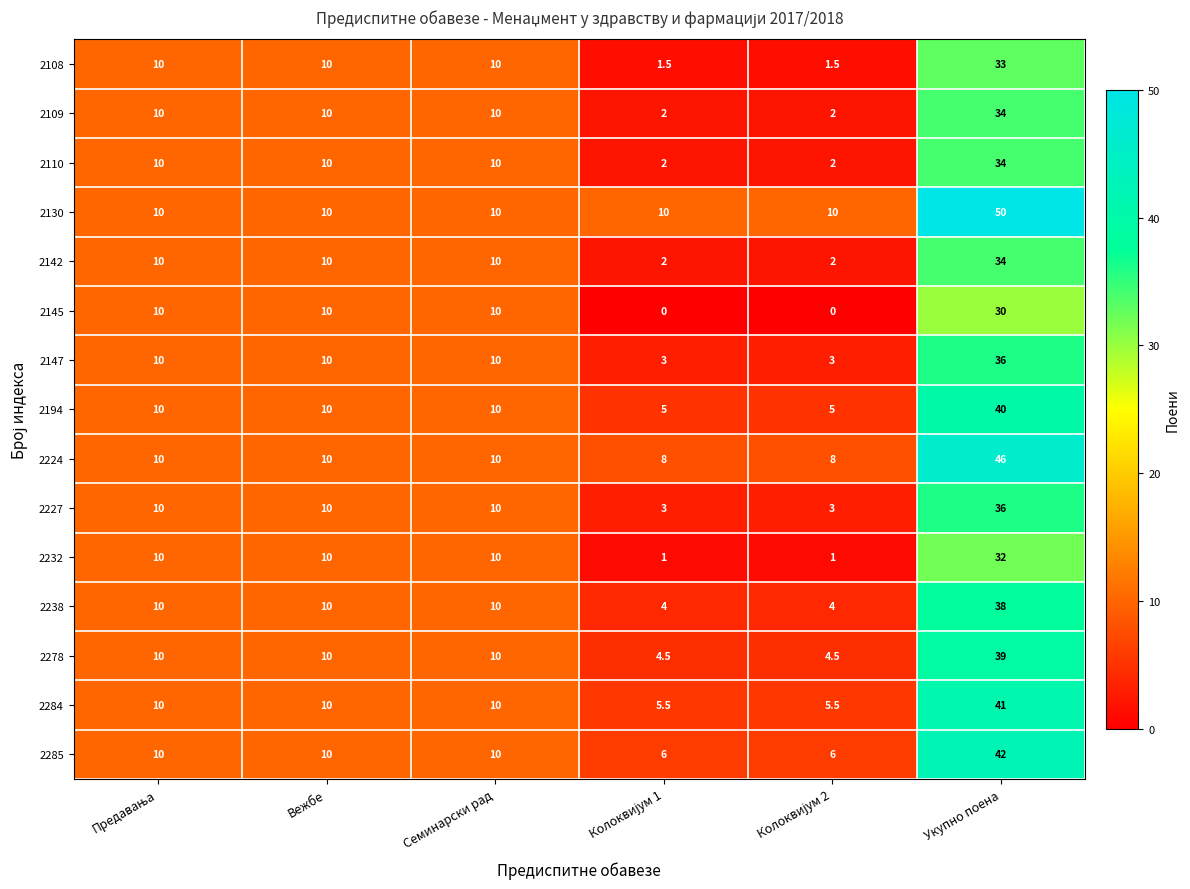

Which series has the widest spread of values?

2130